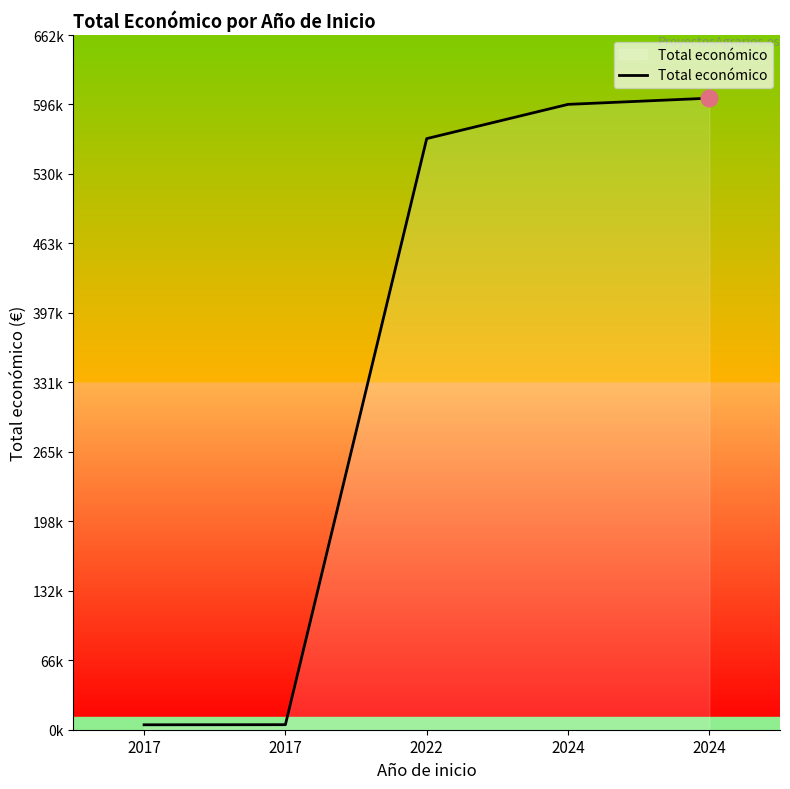

Does the chart have visible grid lines?

No